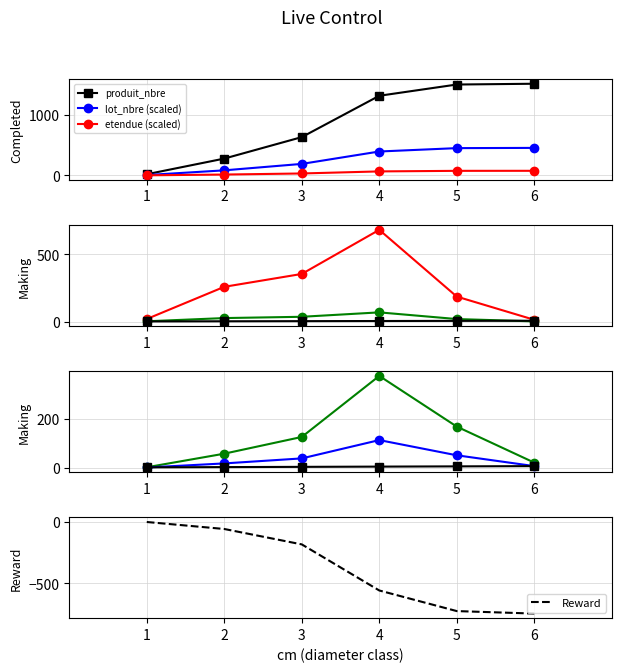

What is the value of the produit_vtgr point at the 5th from the left?

167.2